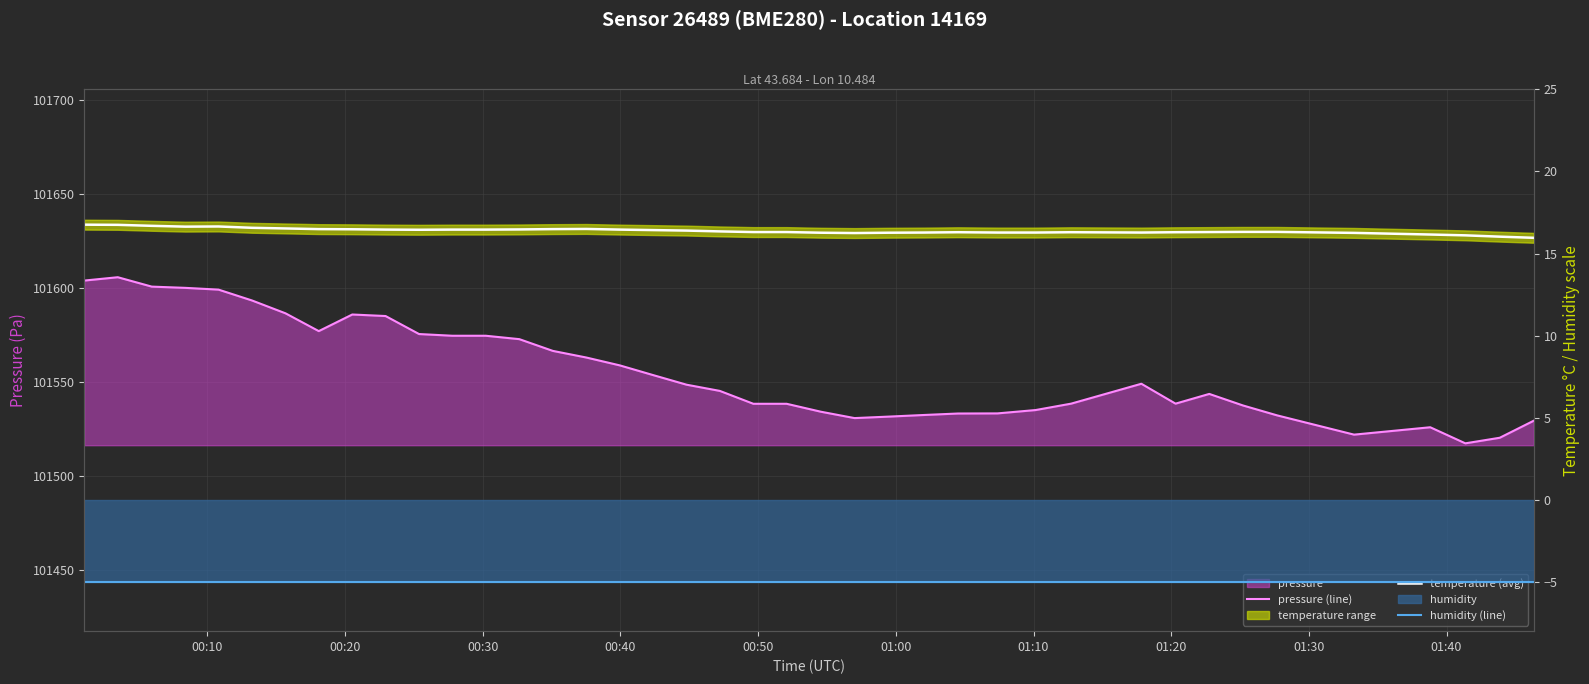

The value of pressure (line) at 12 is 68149.1. True or false?

False